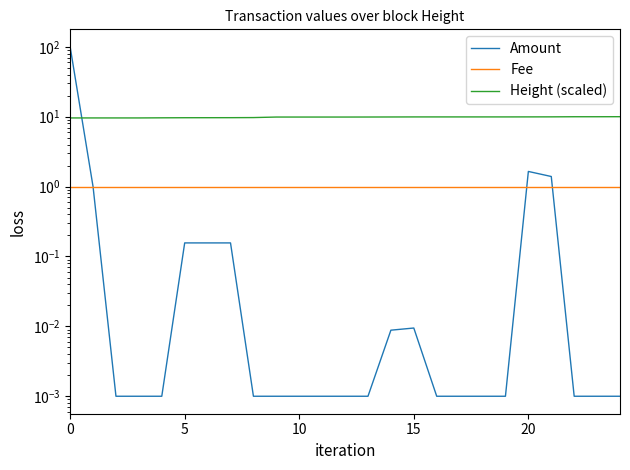

The value of Height (scaled) at 9 is 6.5. True or false?

False